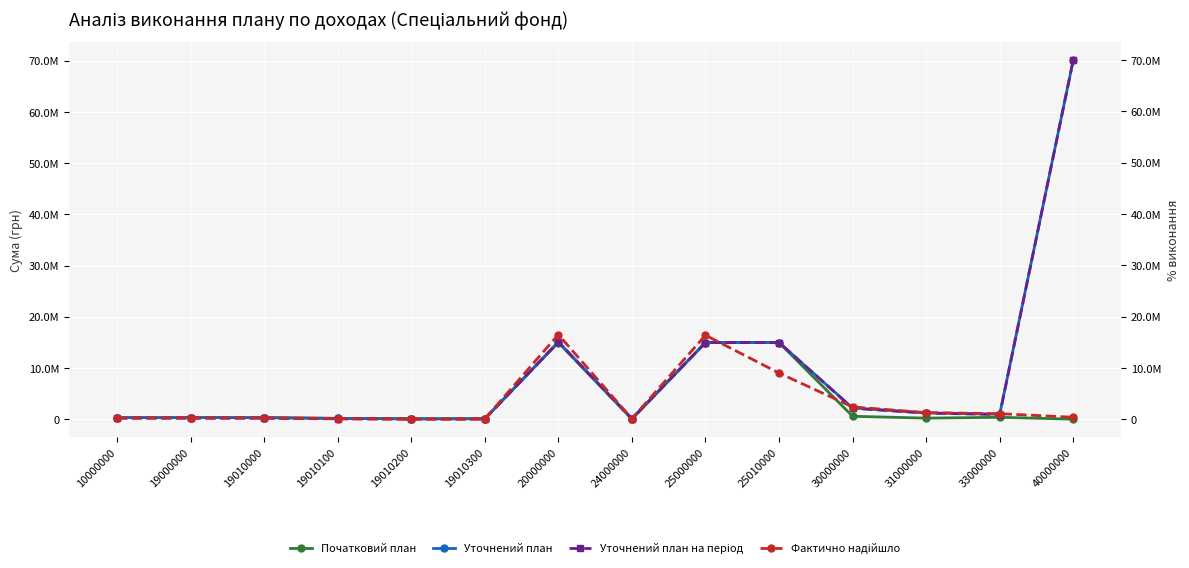

What is the average value of the Уточнений план на період series?

8597893.7